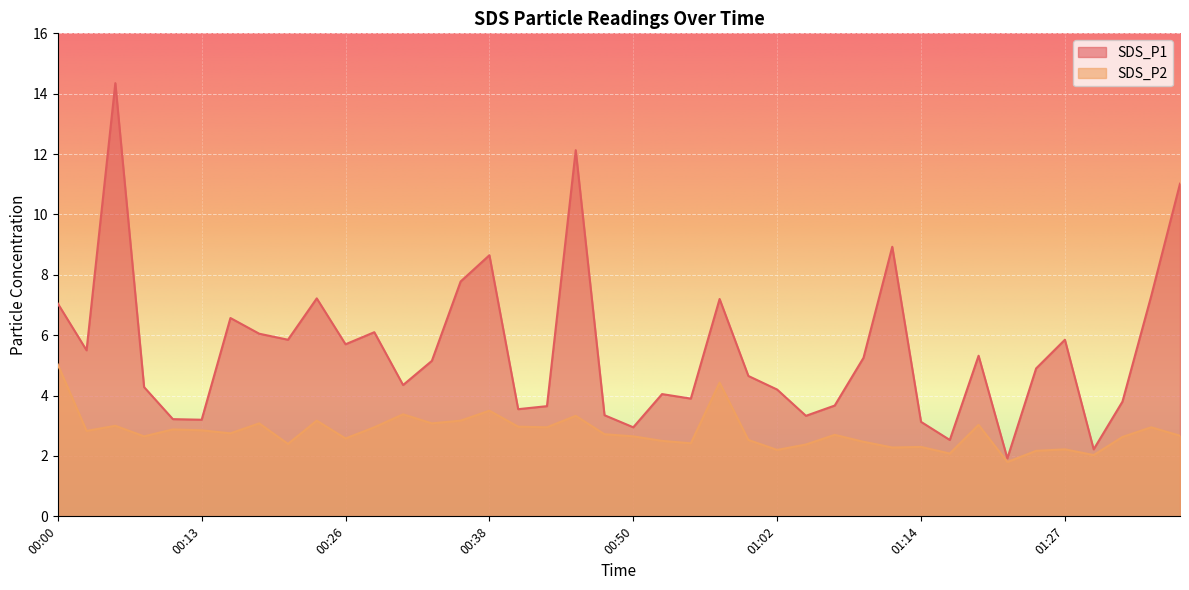

In SDS_P1, how many points are higher than both neighbors (excluding endpoints)?

11